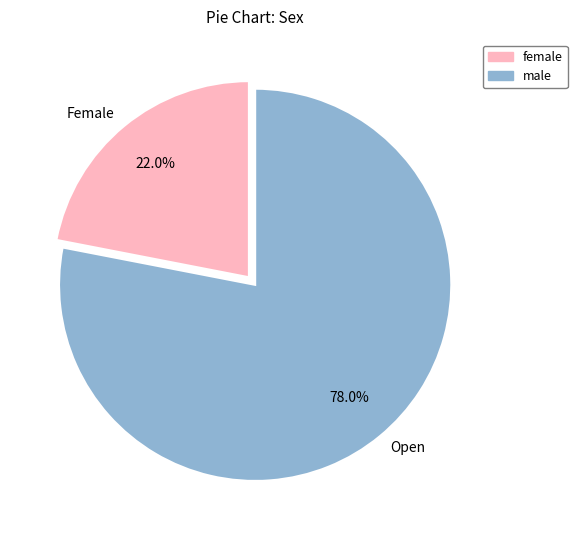

How many segments does this pie chart have?

2